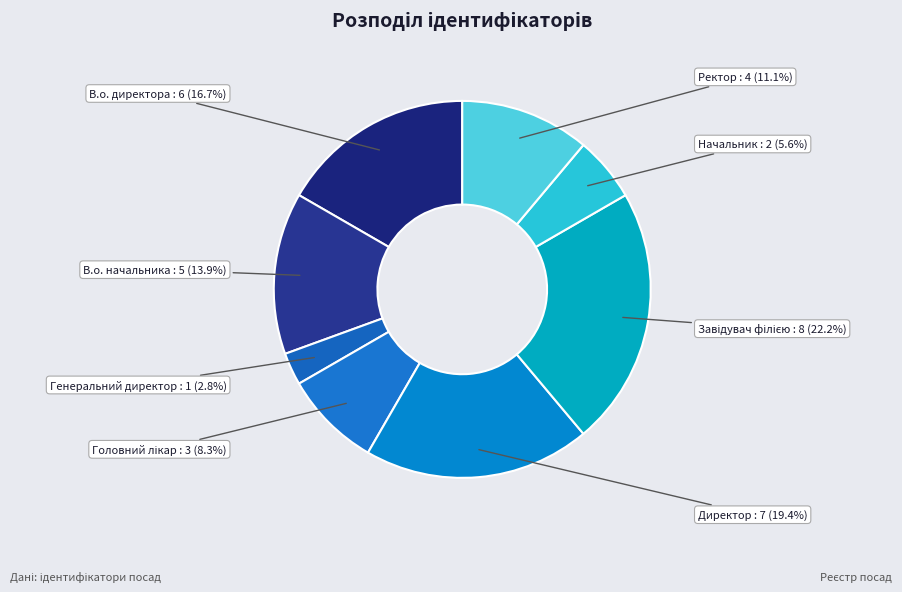

How many slices are in this pie chart?

8